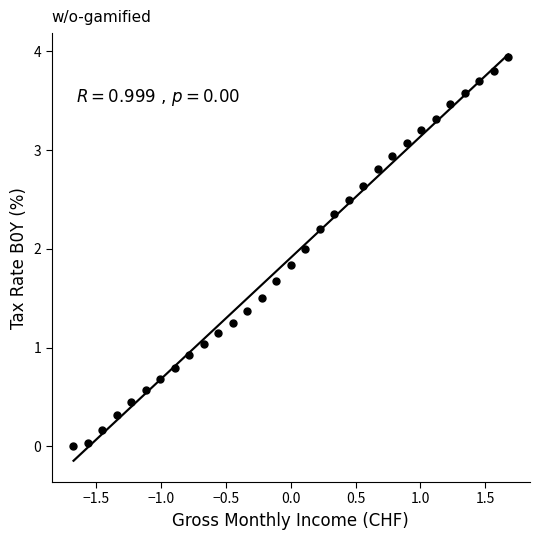

What is the range of Y values (max minus min)?

3.9